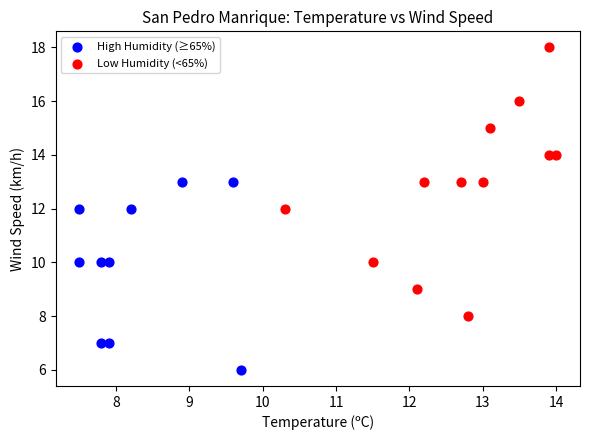

Which series contains the highest Y value?

Low Humidity (<65%)